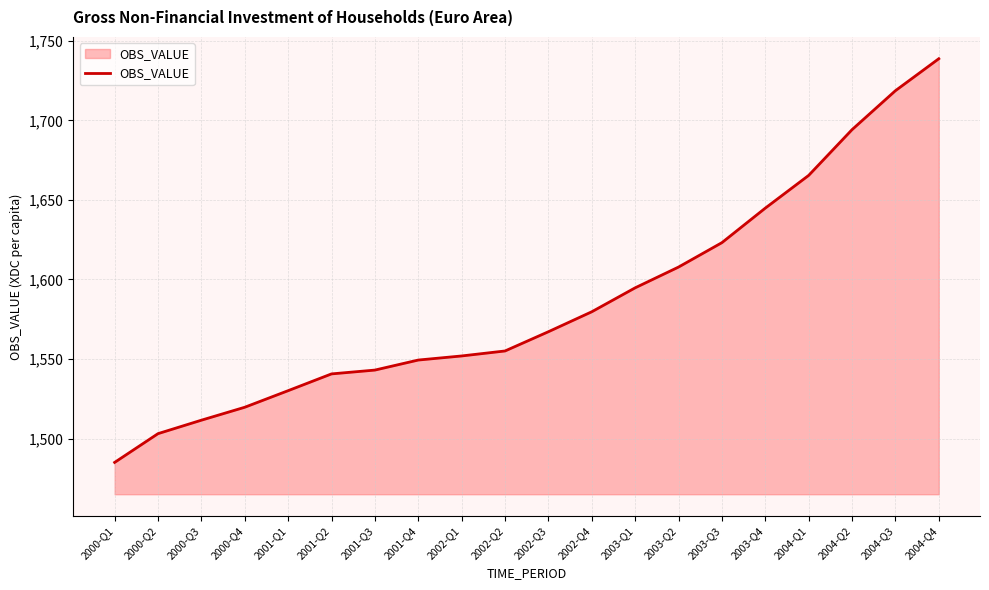

What is the difference between the second highest and second lowest values?

215.5